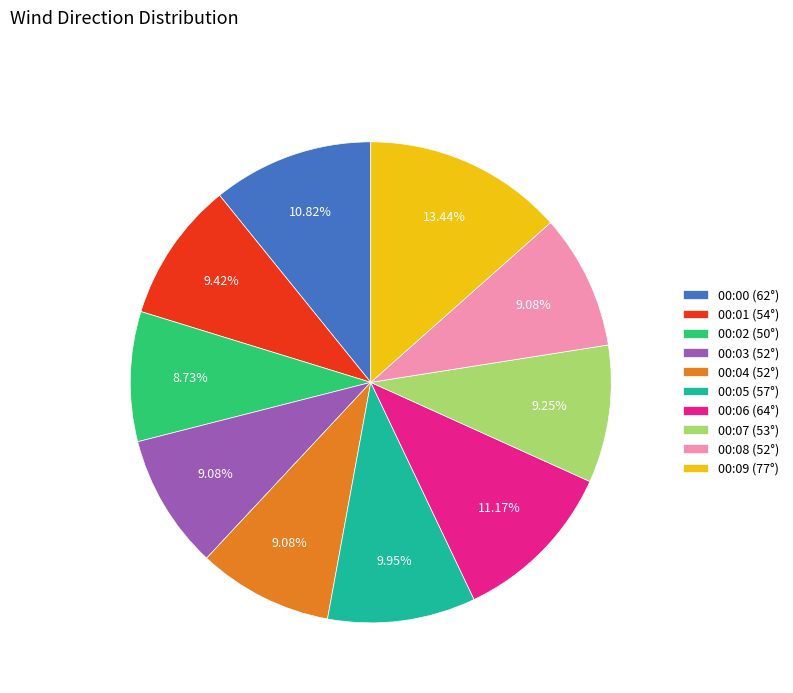

Is it true that 00:05 is 20% of the pie?

False